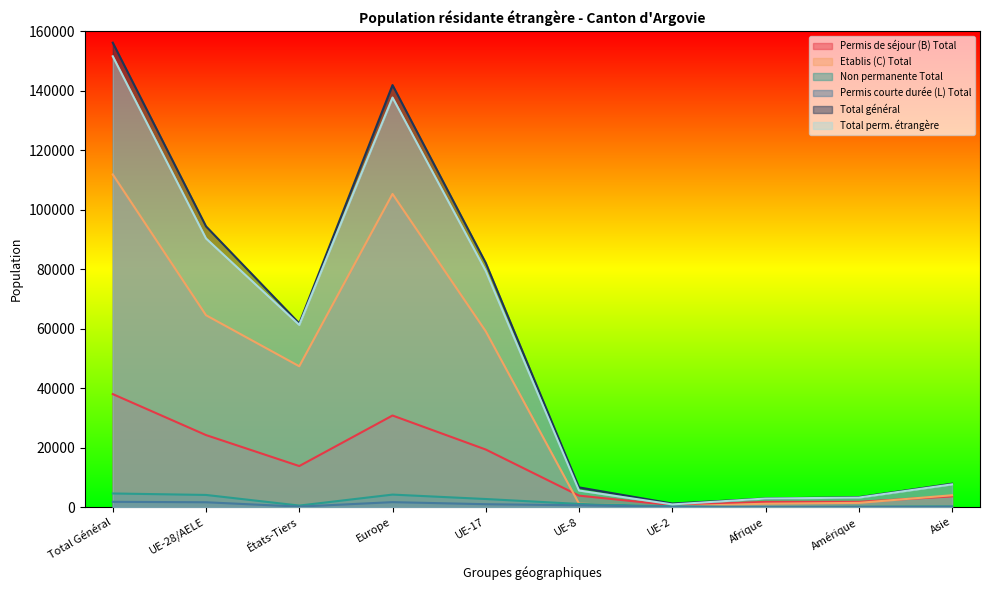

Which has a higher value, UE-17 or Total Général?

Total Général